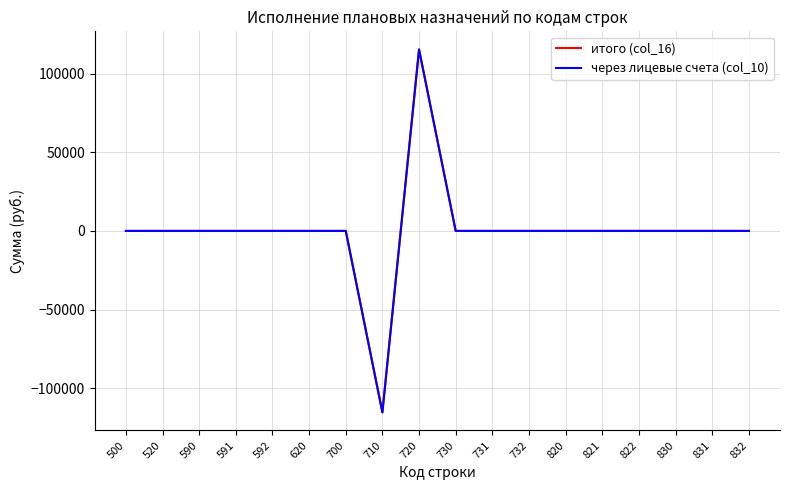

Which category has the highest value in the через лицевые счета (col_10) series?

720